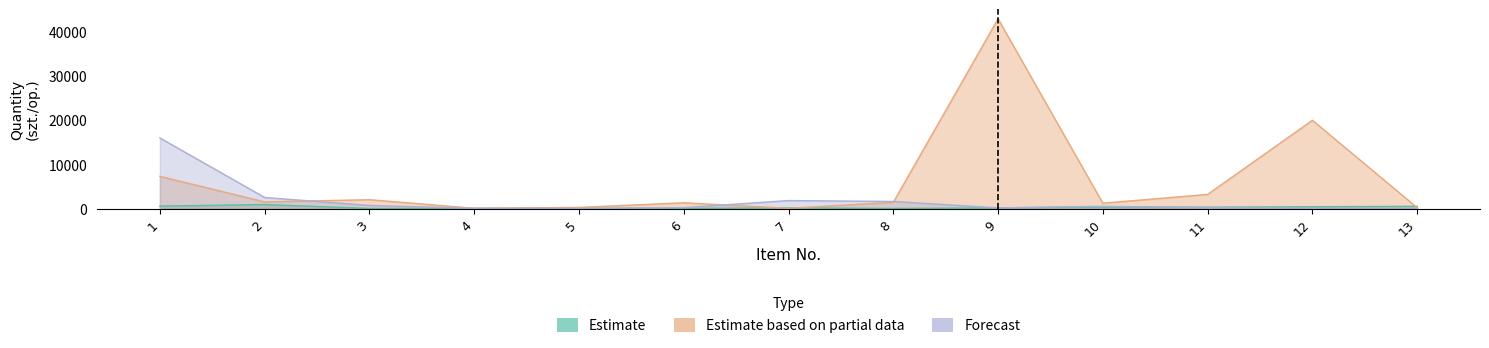

How many data points in Forecast are less than 200?

5